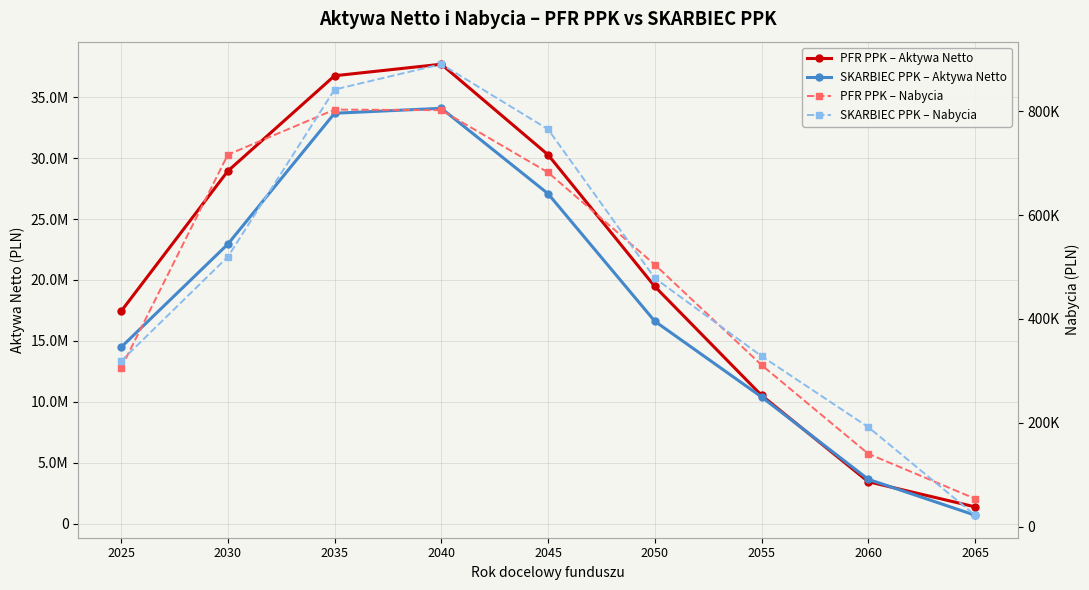

What is the smallest value displayed?

22049.3